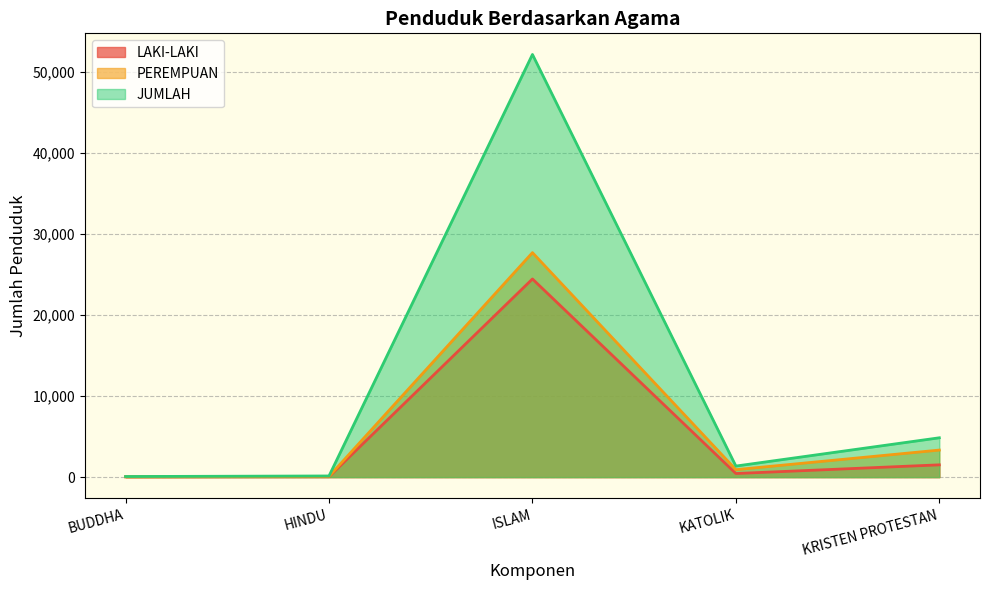

Which series has the largest total across all categories?

JUMLAH